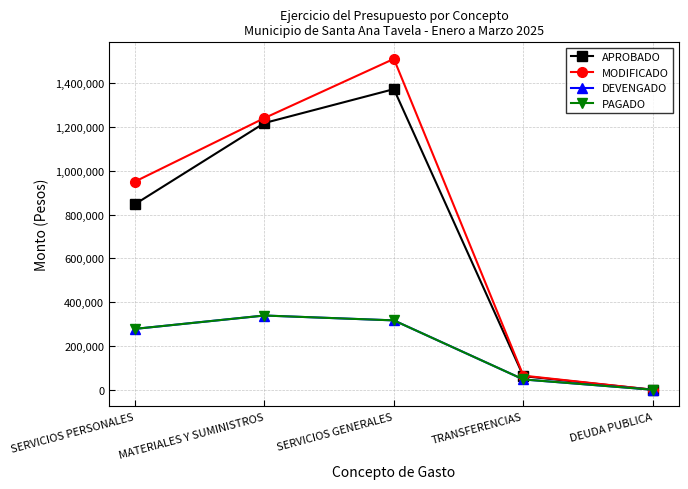

What value does the DEVENGADO series have at SERVICIOS PERSONALES?

278085.2